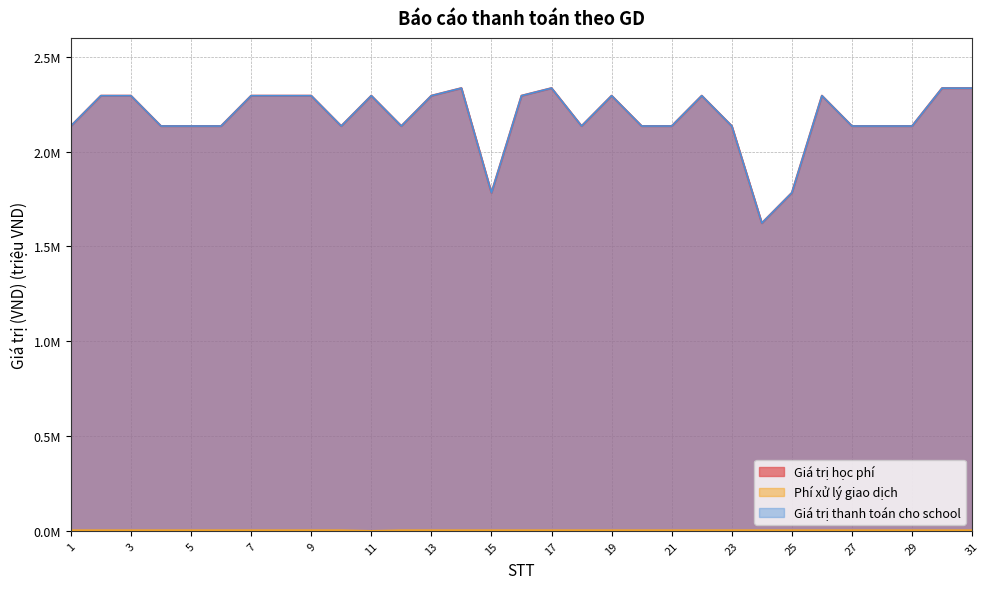

What is the value of the Giá trị thanh toán cho school point at the 20th from the left?

2.1